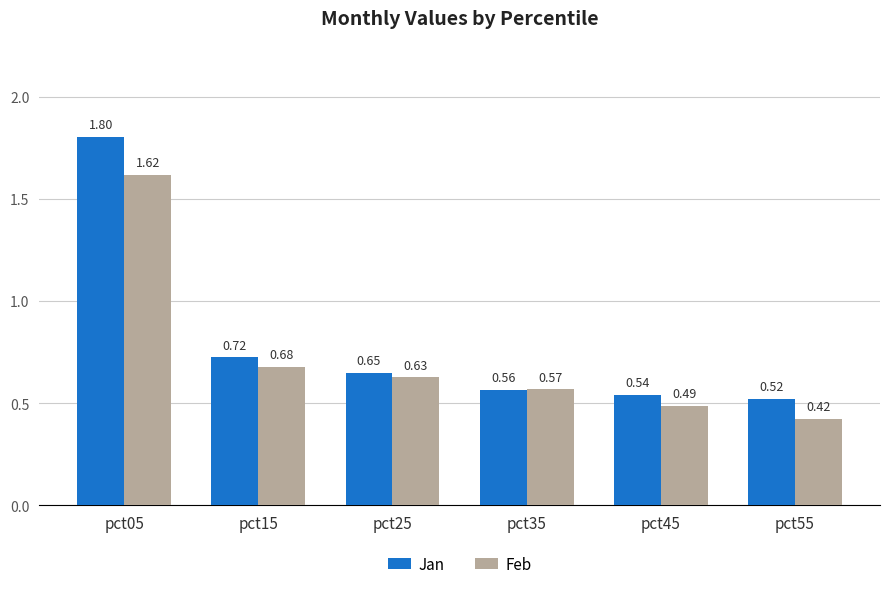

What is the difference between the maximum and minimum values in the Jan series?

1.3